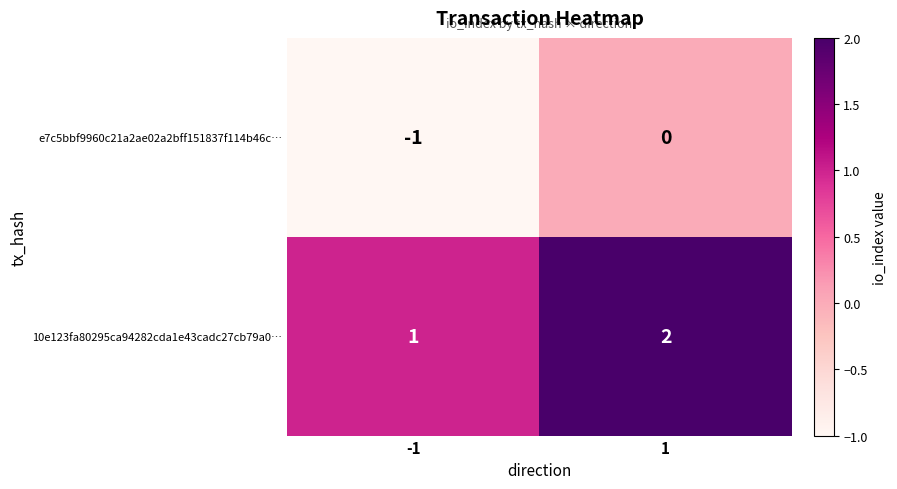

Rank the series by their maximum value, from lowest to highest.

e7c5bbf9960c21a2ae02a2bff151837f114b46c…, 10e123fa80295ca94282cda1e43cadc27cb79a0…